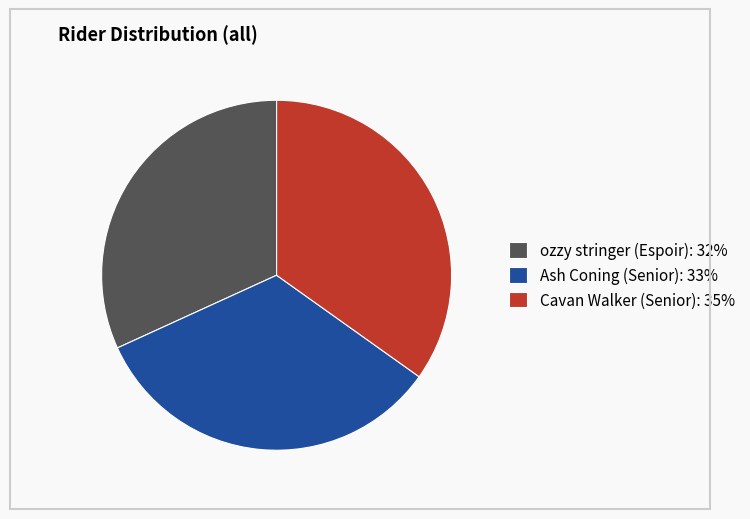

True or false: ozzy stringer (Espoir) accounts for 32% of the total.

True